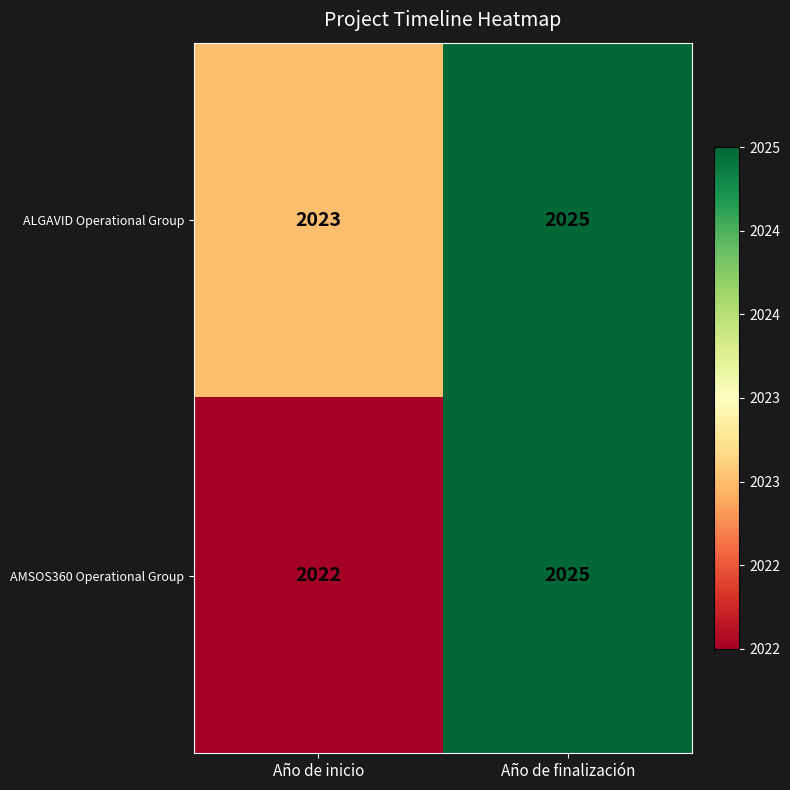

What is the difference between the AMSOS360 Operational Group values at Año de inicio and Año de finalización?

3